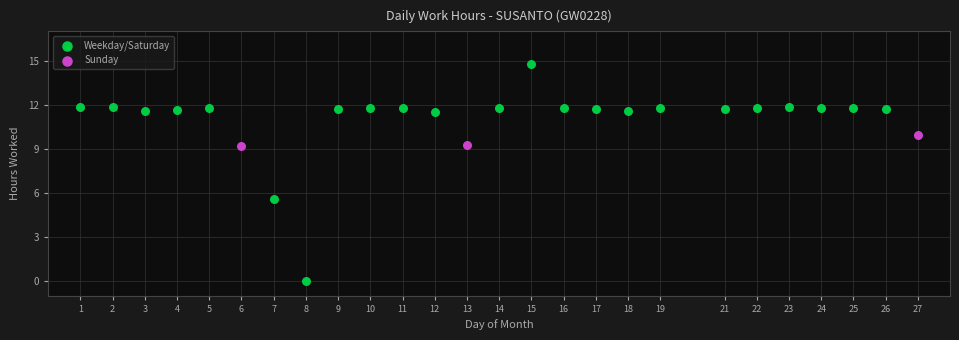

Which series has the largest Y range (max minus min)?

Weekday/Saturday